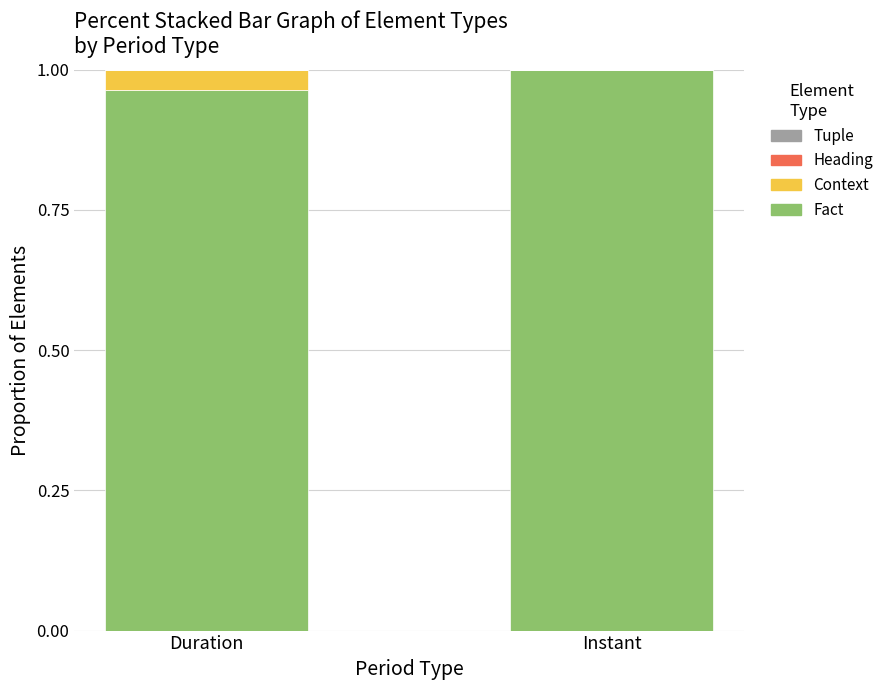

The value of Fact at Duration is 0.3. True or false?

False